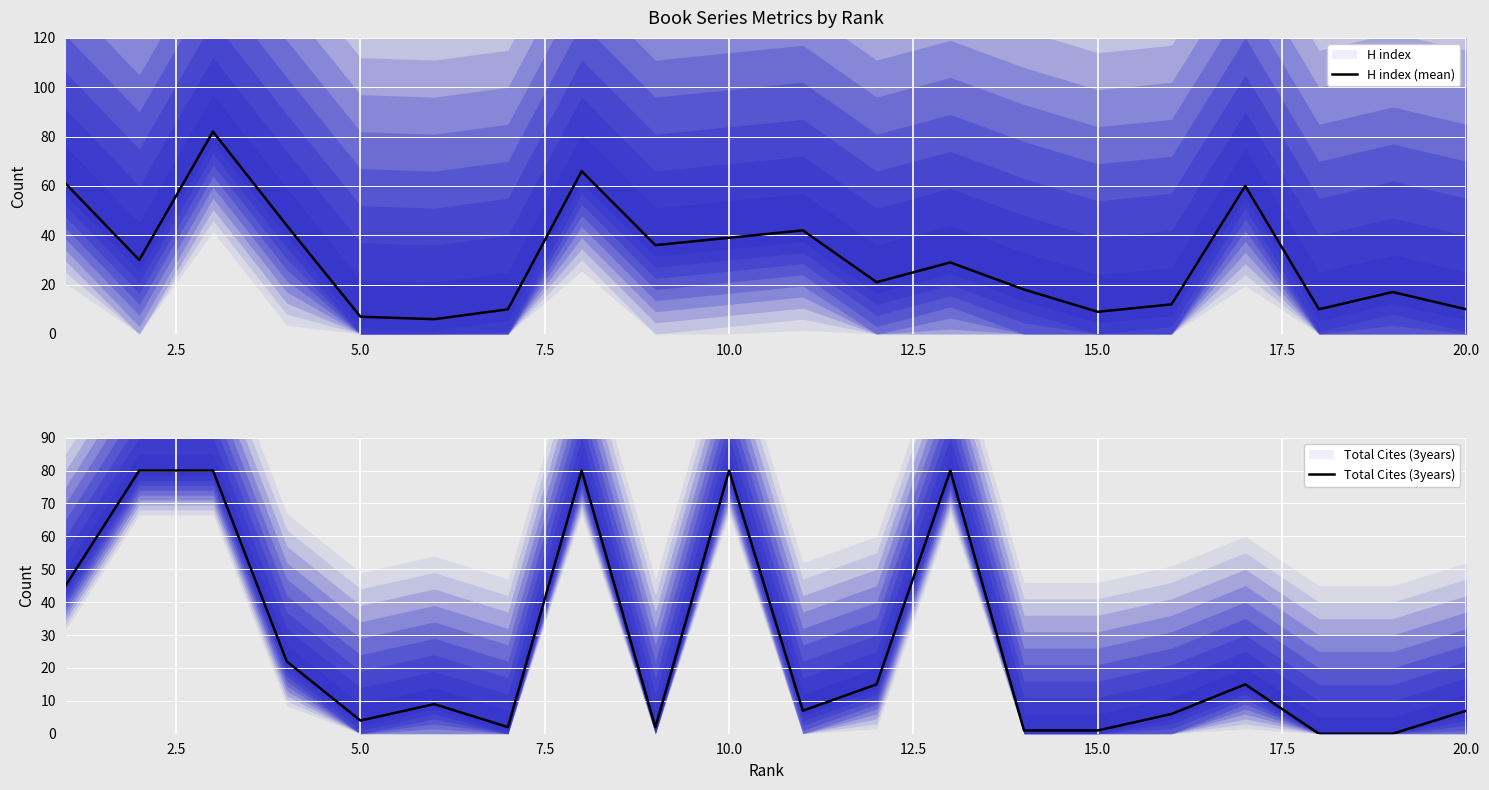

Which series has the largest range (max minus min)?

Total Cites (3years)